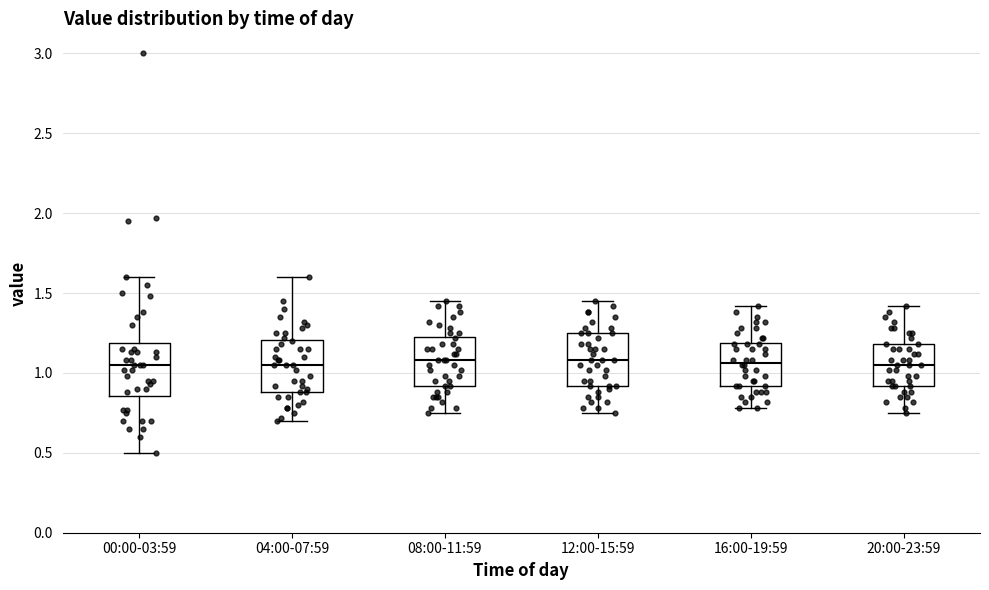

Reading left to right, transcribe this box plot: for each box, give where its median line is, the range the box spans, and where its two whiskers end, as read against the y-axis. The values are not printed on the chart, so give them approximately, as read against the axis.

00:00-03:59: median 1.05, box 0.85 to 1.20, whiskers 0.50 to 1.60
04:00-07:59: median 1.05, box 0.90 to 1.20, whiskers 0.70 to 1.60
08:00-11:59: median 1.10, box 0.90 to 1.25, whiskers 0.75 to 1.45
12:00-15:59: median 1.10, box 0.90 to 1.25, whiskers 0.75 to 1.45
16:00-19:59: median 1.05, box 0.90 to 1.20, whiskers 0.80 to 1.40
20:00-23:59: median 1.05, box 0.90 to 1.20, whiskers 0.75 to 1.40